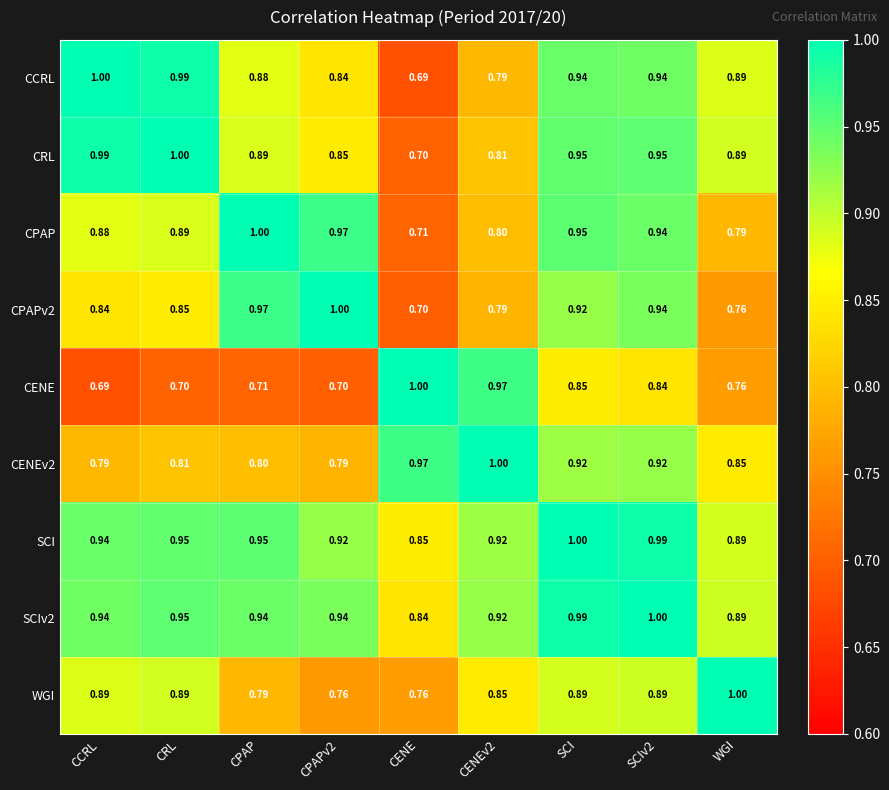

Count the number of data series in this chart.

9